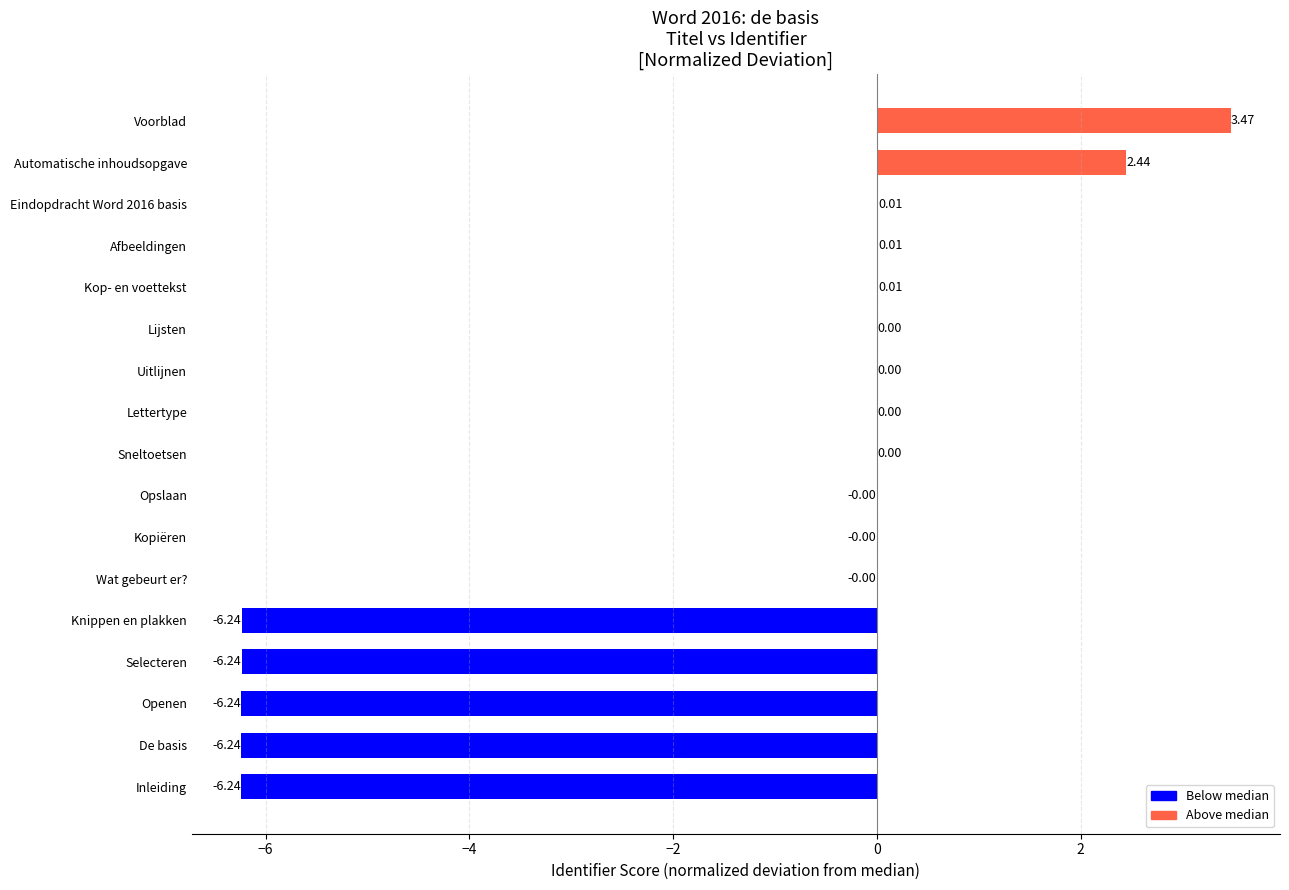

Between Afbeeldingen and De basis, which is larger?

Afbeeldingen